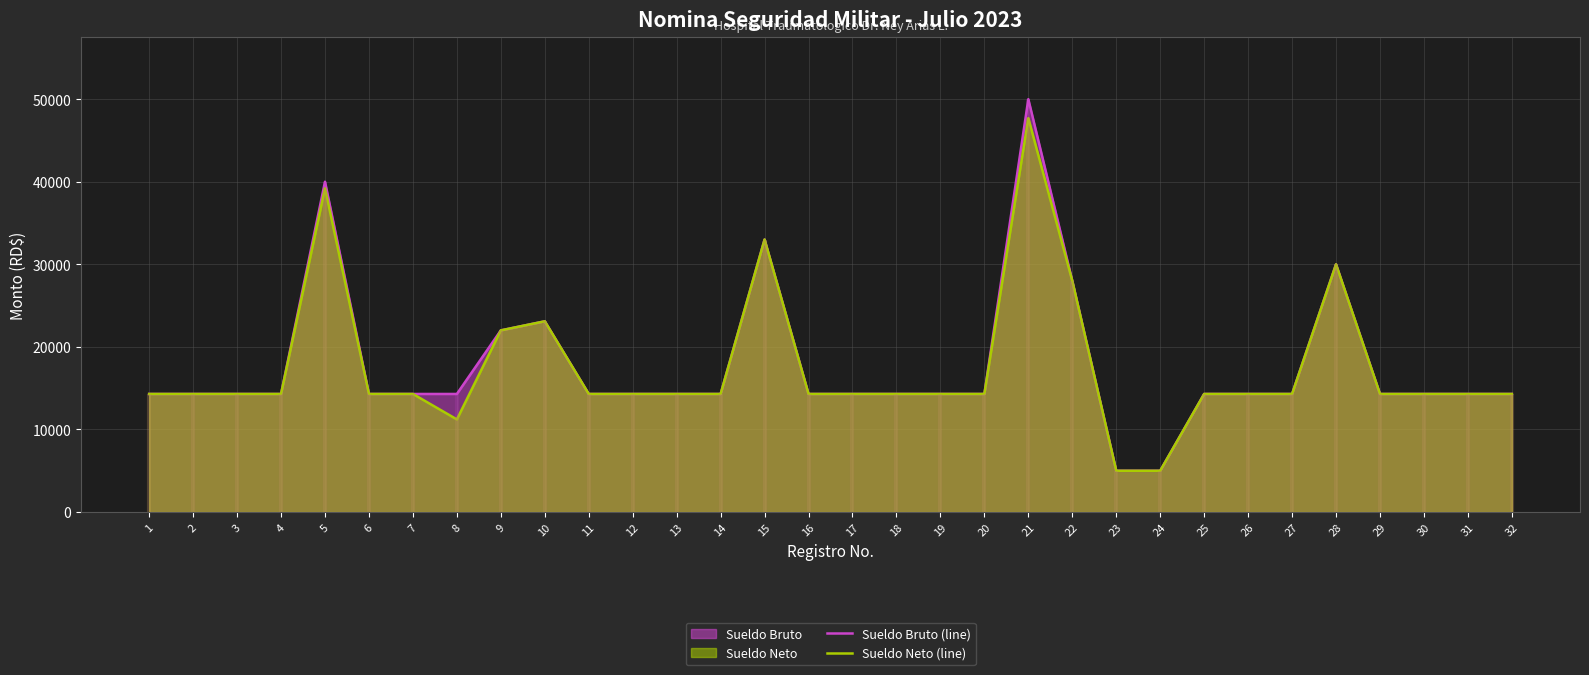

Reading left to right, extract all data points from this chart.

Sueldo Bruto (line): 14300.0	14300.0	14300.0	14300.0	40000.0	14300.0	14300.0	14300.0	22000.0	23100.0	14300.0	14300.0	14300.0	14300.0	33000.0	14300.0	14300.0	14300.0	14300.0	14300.0	50000.0	28000.0	5000.0	5000.0	14300.0	14300.0	14300.0	30000.0	14300.0	14300.0	14300.0	14300.0
Sueldo Neto (line): 14300.0	14300.0	14300.0	14300.0	39202.8	14300.0	14300.0	11219.8	22000.0	23100.0	14300.0	14300.0	14300.0	14300.0	33000.0	14300.0	14300.0	14300.0	14300.0	14300.0	47702.8	28000.0	5000.0	5000.0	14300.0	14300.0	14300.0	30000.0	14300.0	14300.0	14300.0	14300.0